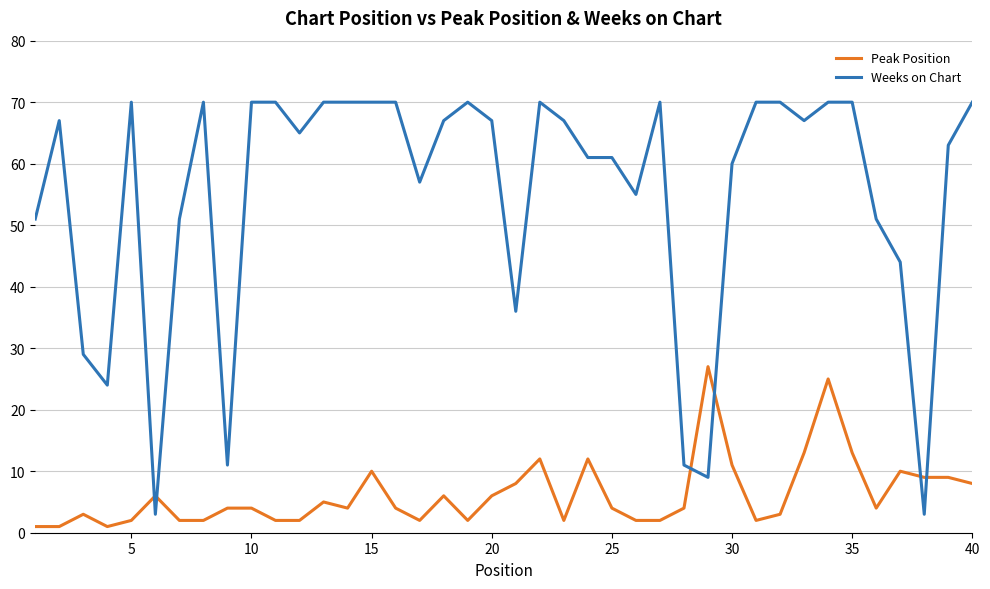

List the series in order of their peak value, lowest first.

Peak Position, Weeks on Chart